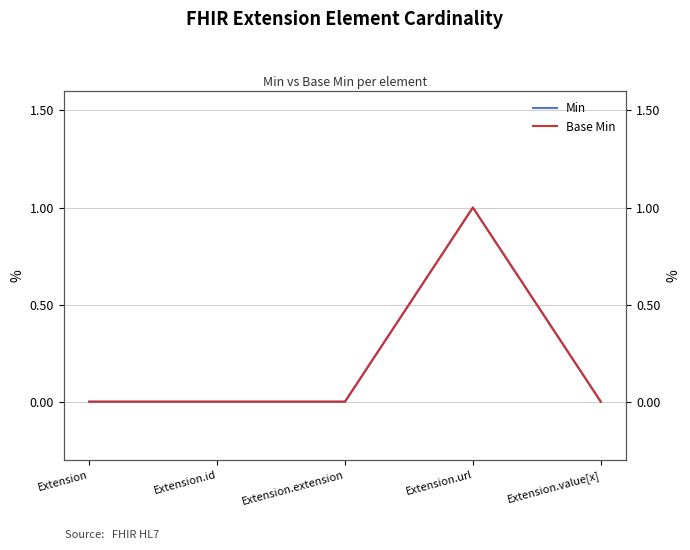

Reading left to right, extract all data points from this chart.

Min: 0	0	0	1	0
Base Min: 0	0	0	1	0